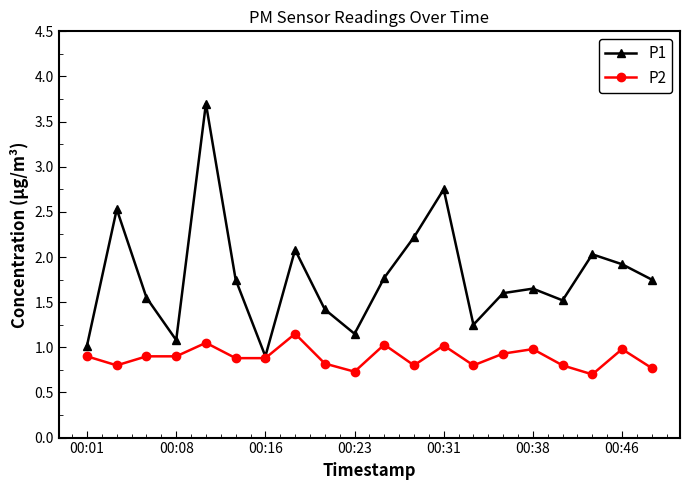

Rank the series by their maximum value, from lowest to highest.

P2, P1